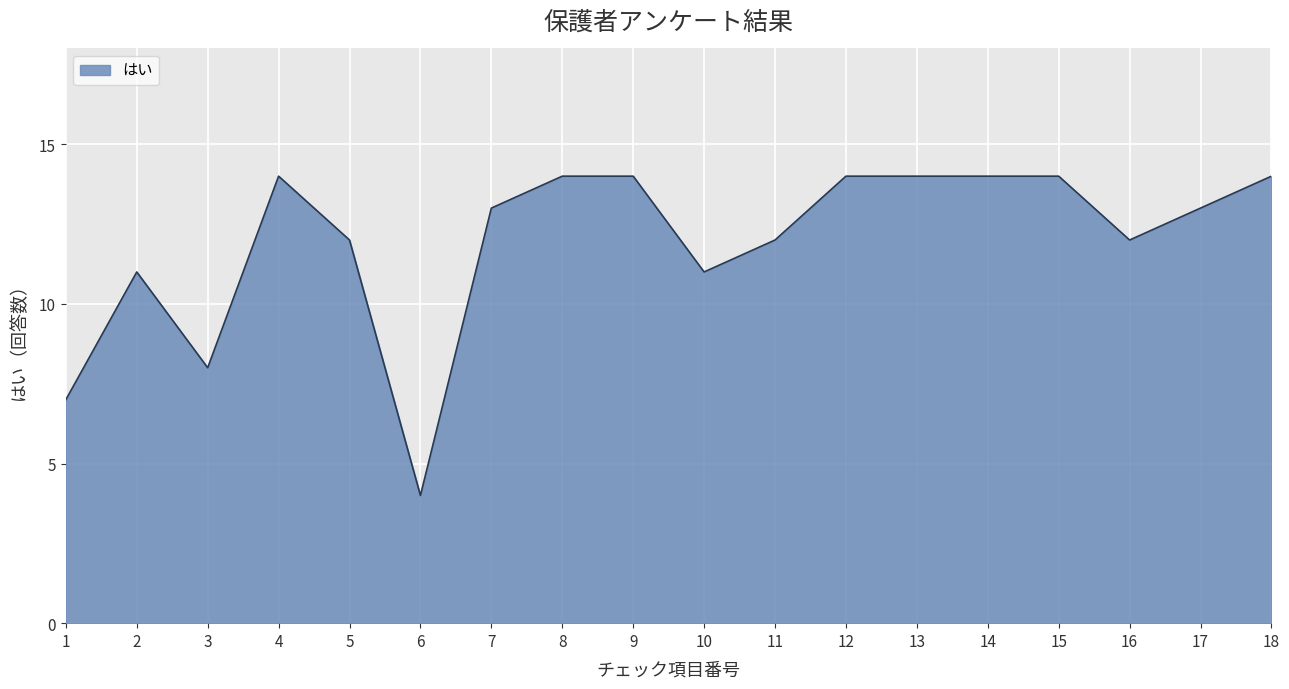

Is it true that the value at 11 is 20?

False